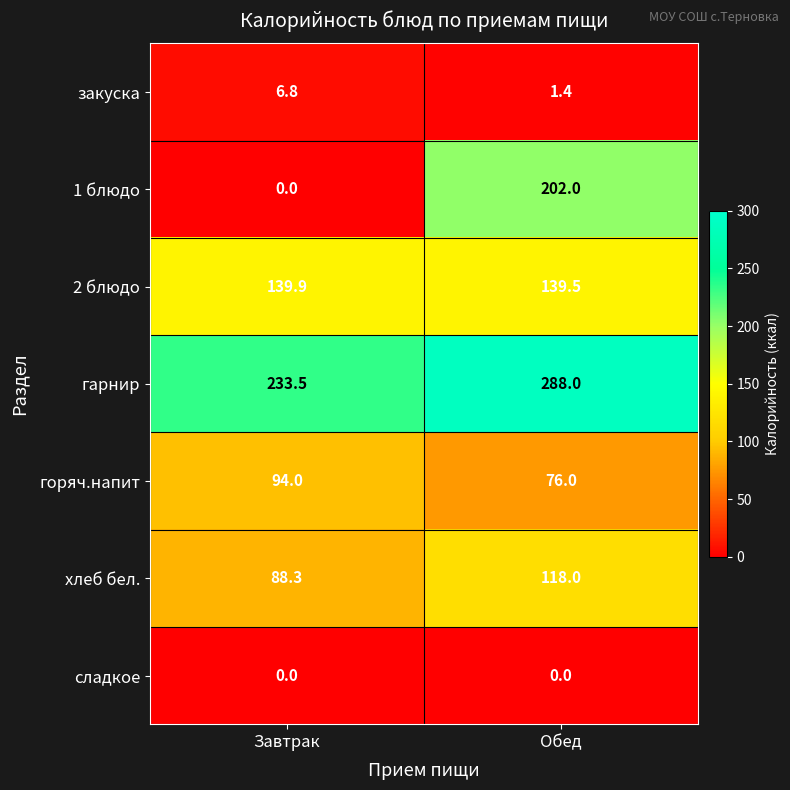

What is the difference between the maximum and minimum values in the хлеб бел. series?

29.7